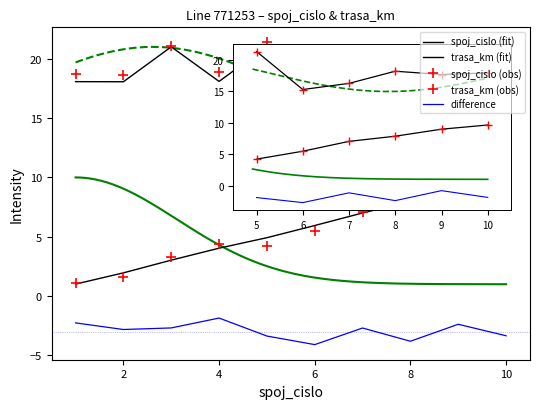

Is this an area chart (filled region under the line)?

No